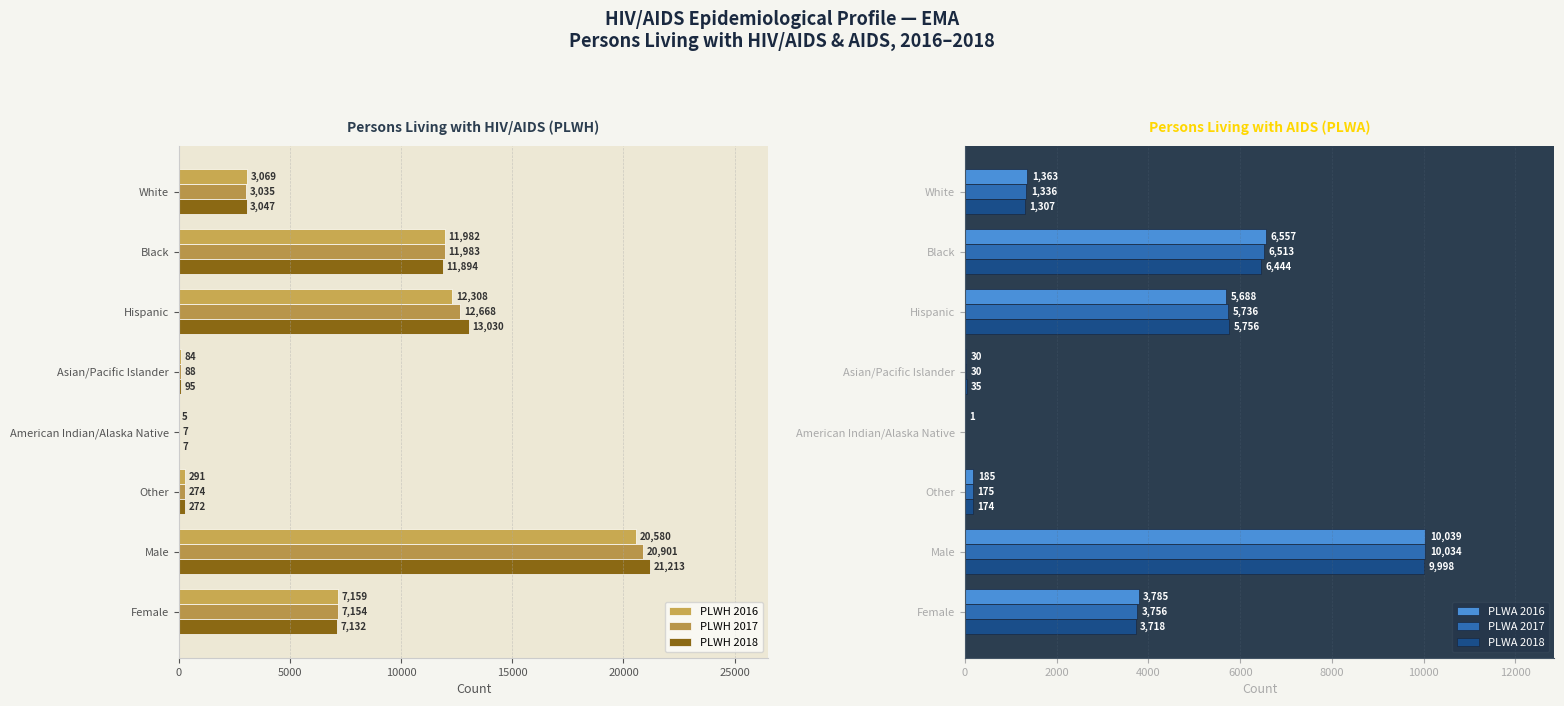

What value does the PLWA 2017 series have at White, to the nearest 50?

1350